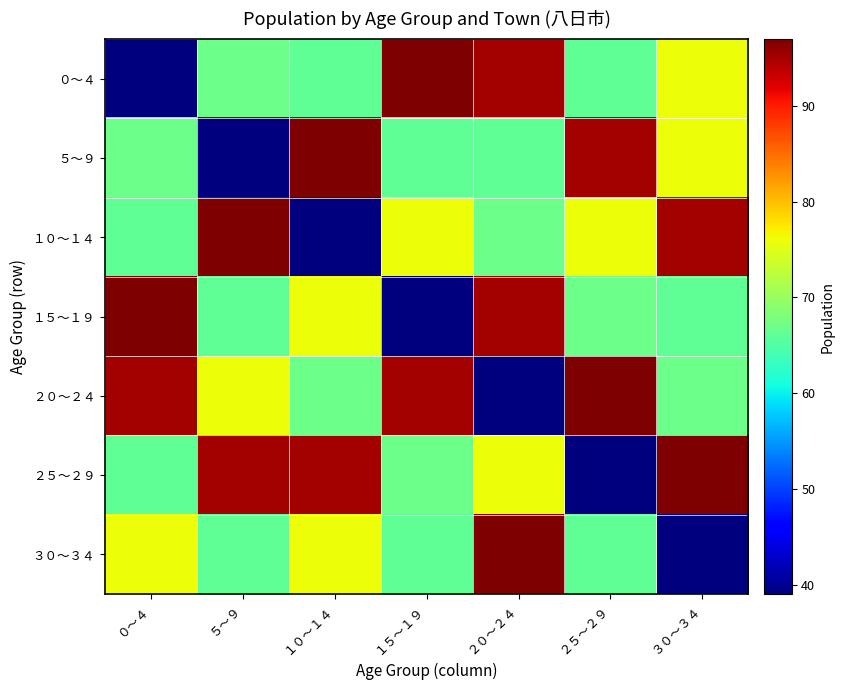

Which series has the largest total across all categories?

２０～２４